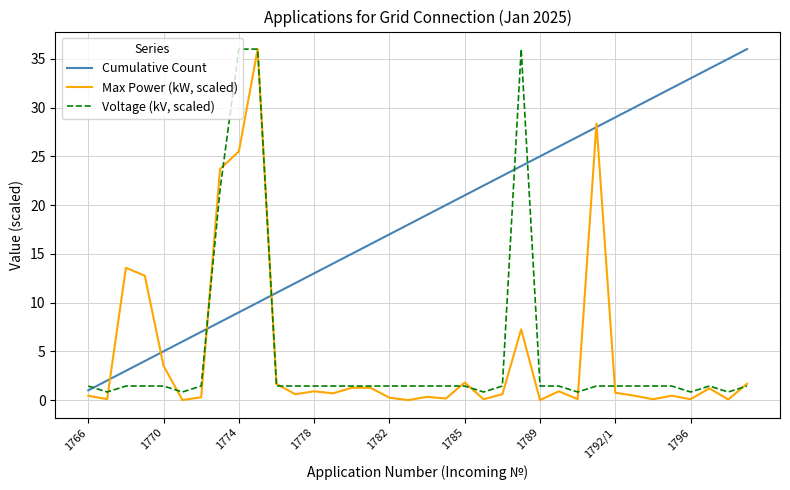

What is the maximum value shown in the chart?

36.0